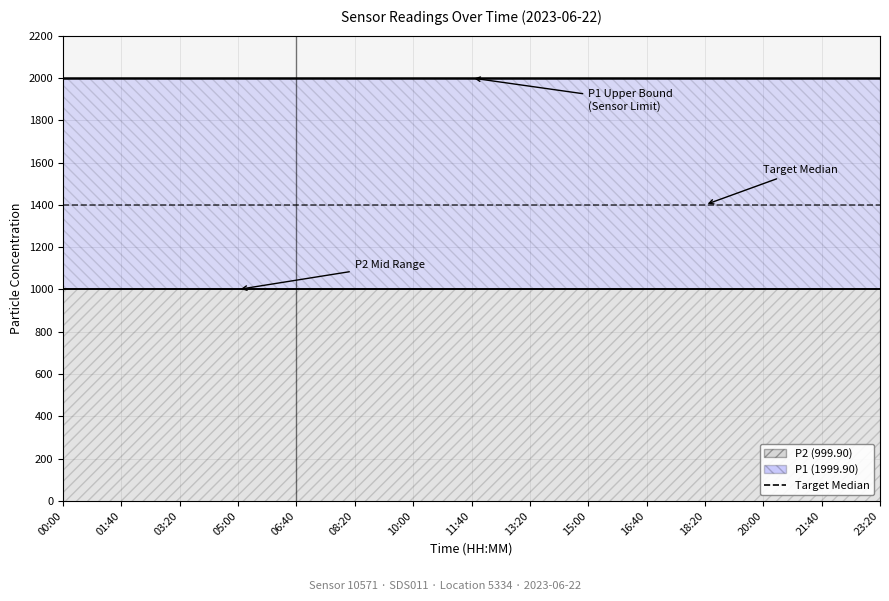

True or false: P2 has more than 0 interior local peaks.

False